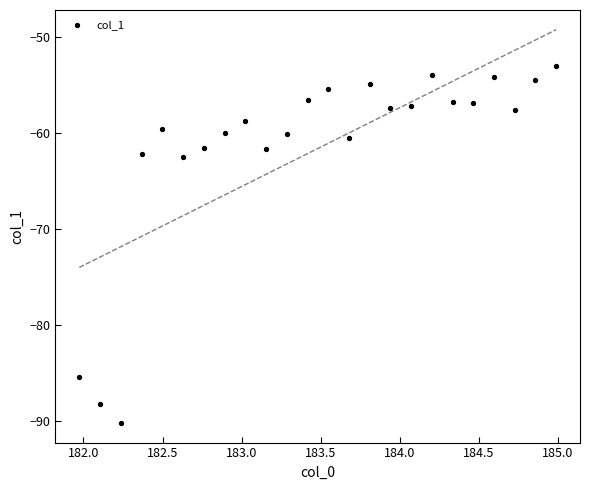

What is the range of Y values (max minus min)?

37.2